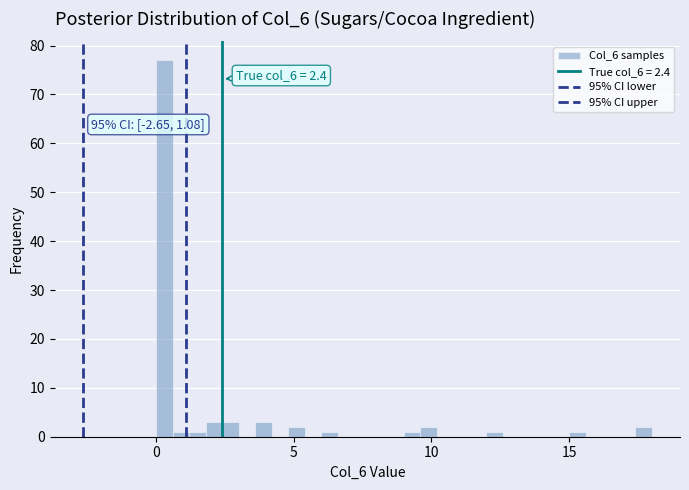

Around what value on the x-axis is the tallest bar? Give the approximate position of its centre, as read against the axis.

0.5